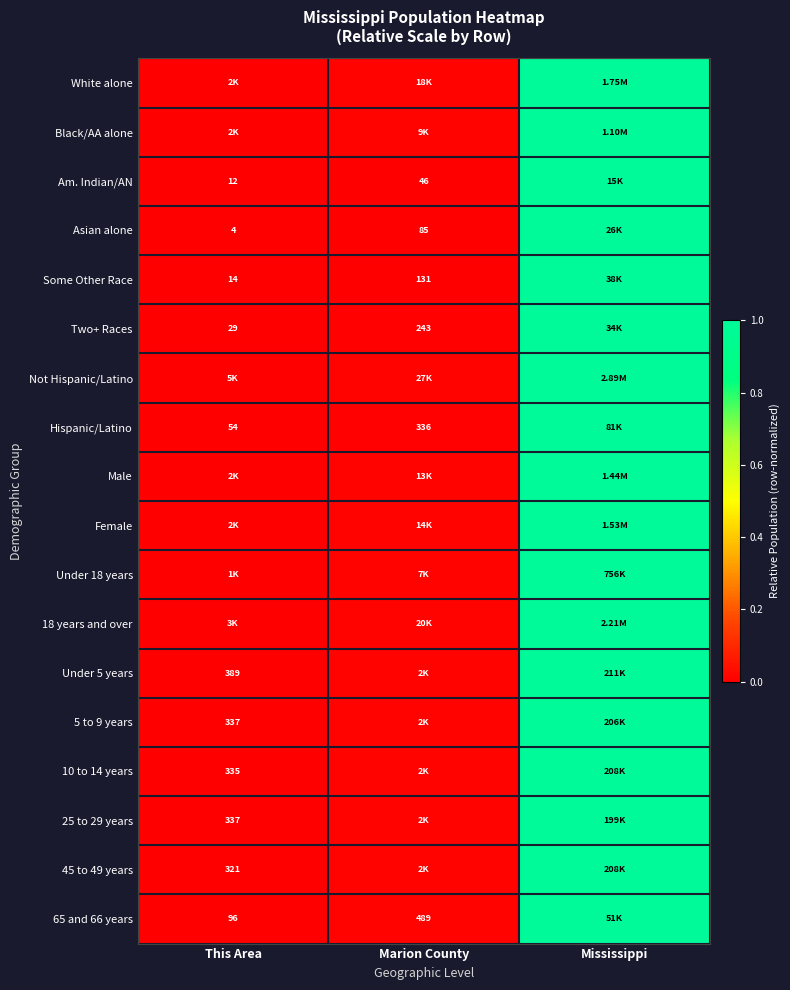

What is the maximum value for Hispanic/Latino?

1.0